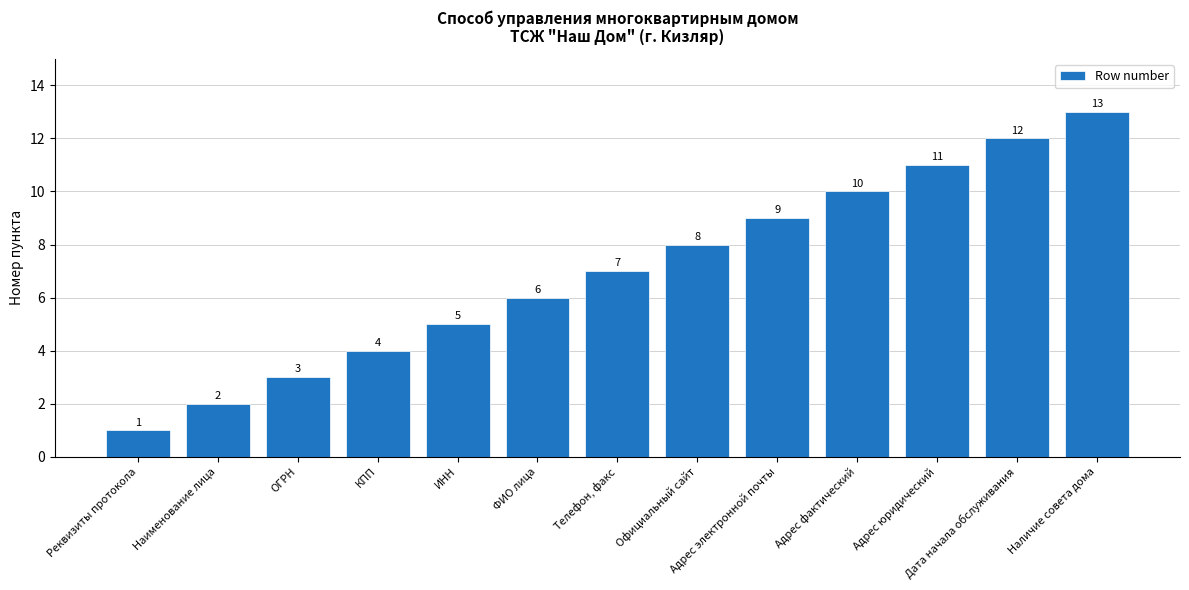

What is the difference between the maximum and minimum values?

12